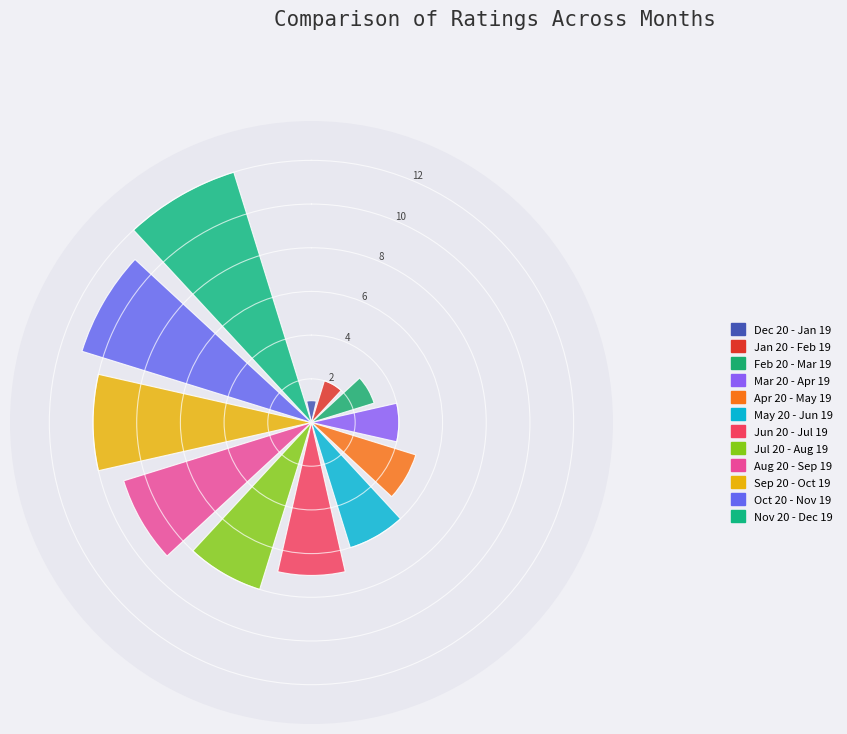

What percentage is the Apr 20 - May 19 slice, to the nearest percent?

6%